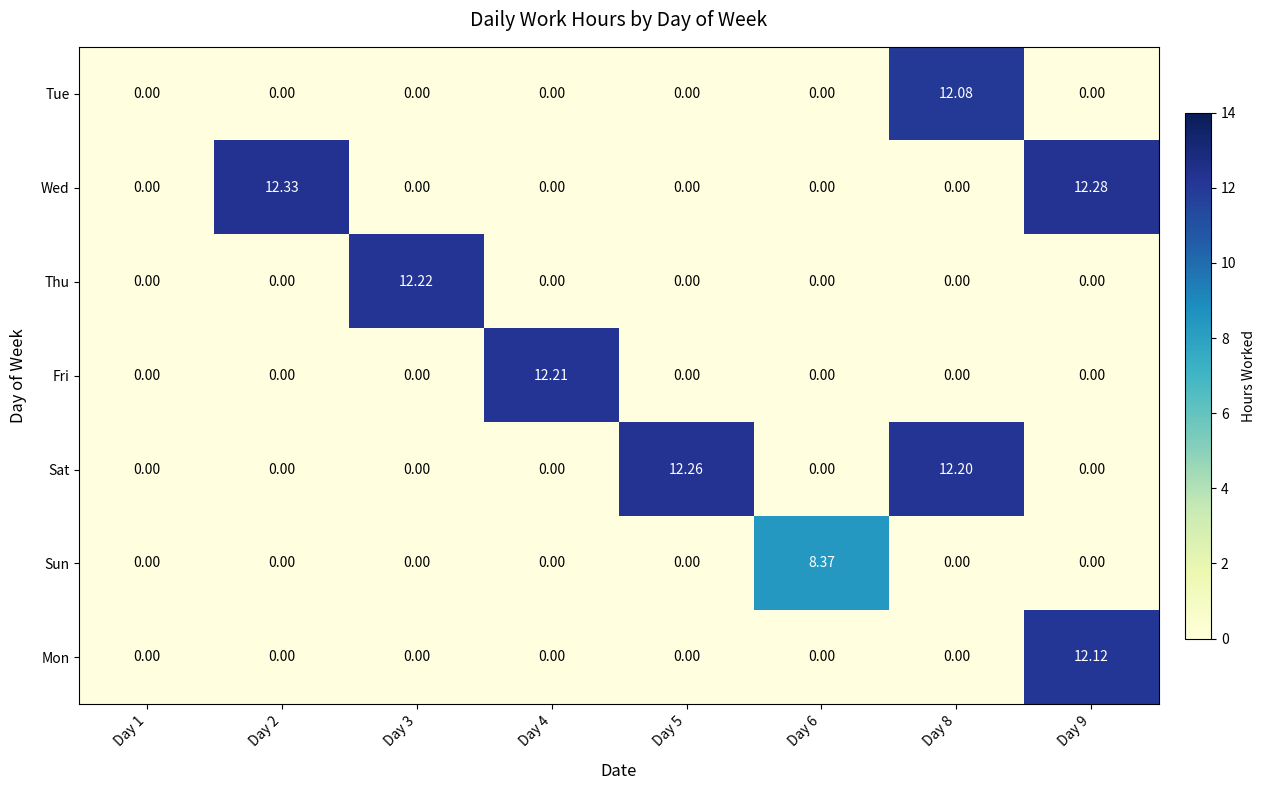

What is the difference between the Sat values at Day 5 and Day 2?

12.3